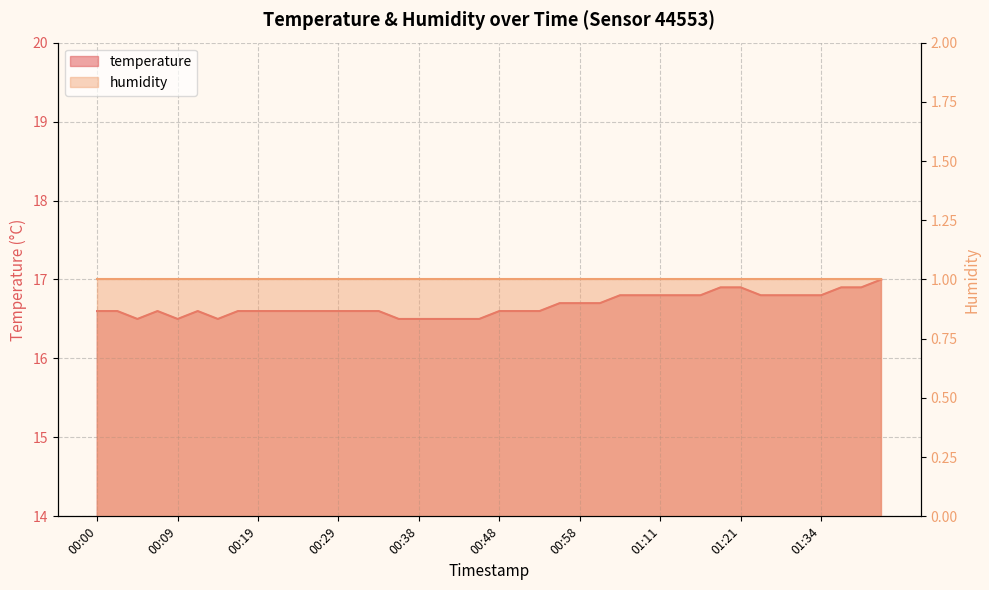

Does the chart display data point markers on the line(s)?

No